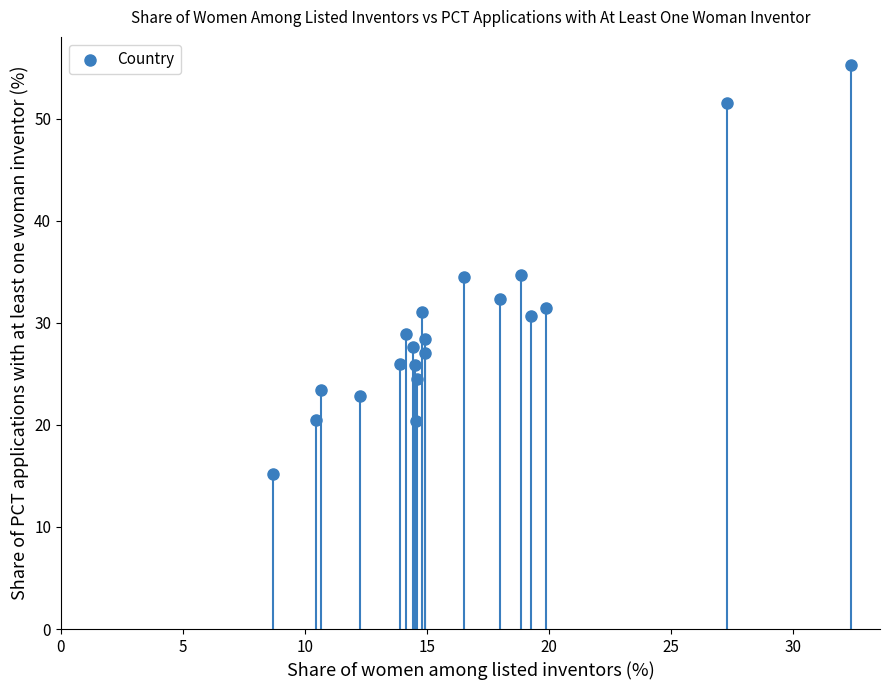

What is the range of X values (max minus min)?

23.7